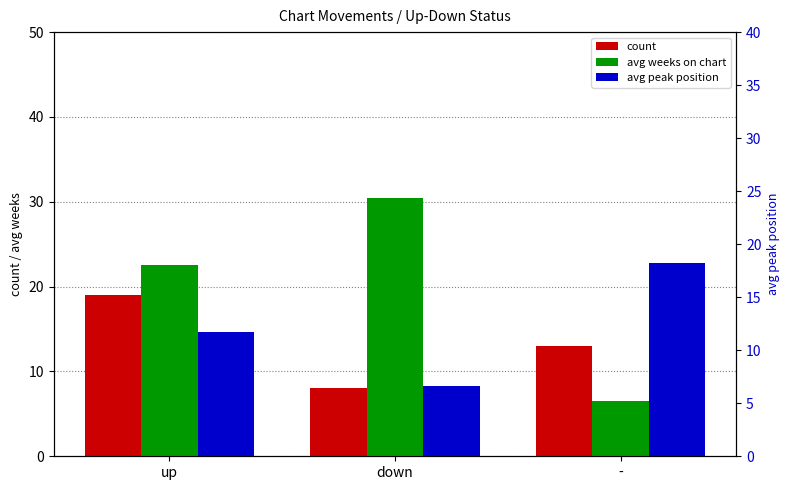

What position from the left is -?

3